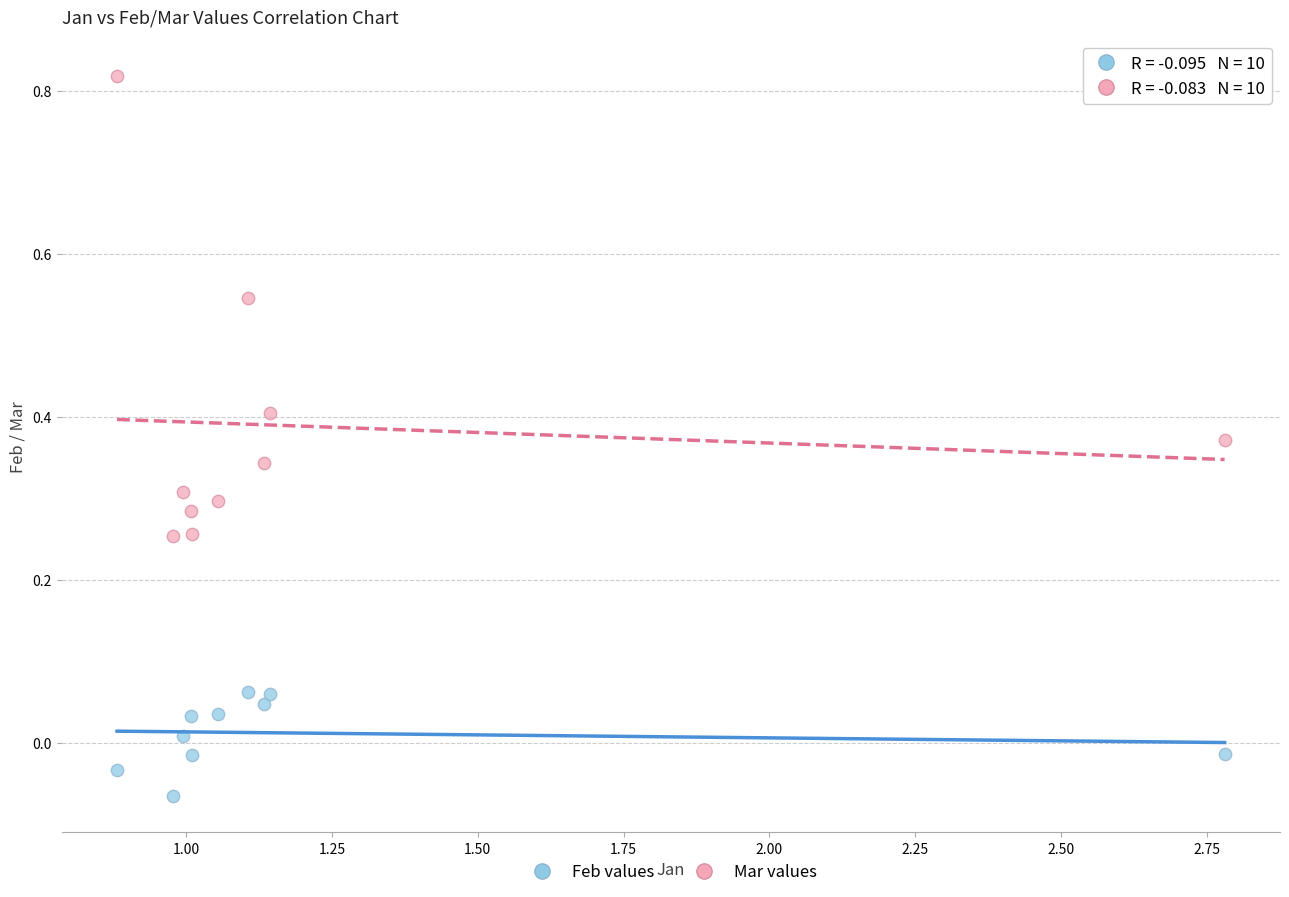

What are all the series names shown in the legend?

Feb values, Mar values